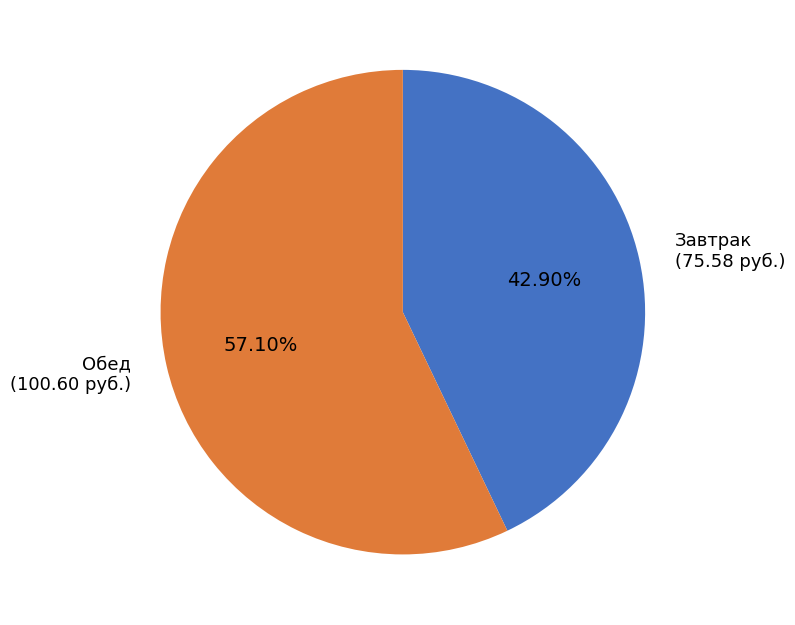

Which category has the smallest portion of the pie?

Завтрак